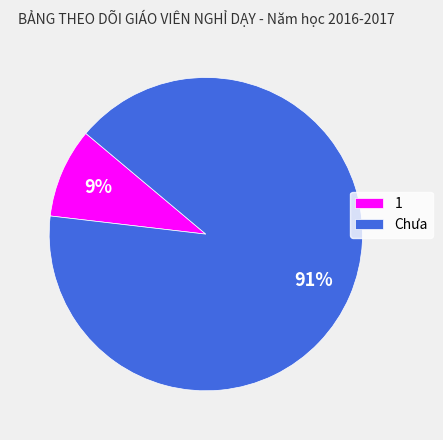

Is the sum of Chưa and 1 greater than half?

Yes